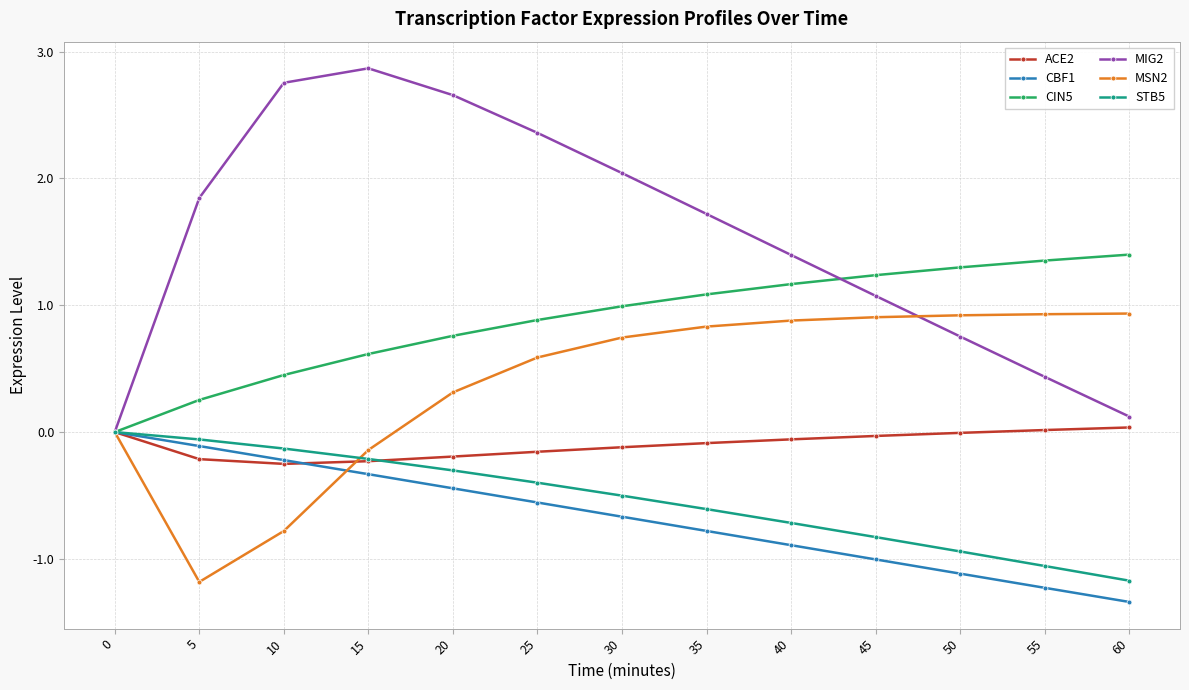

What is the sum of all MSN2 values?

4.9